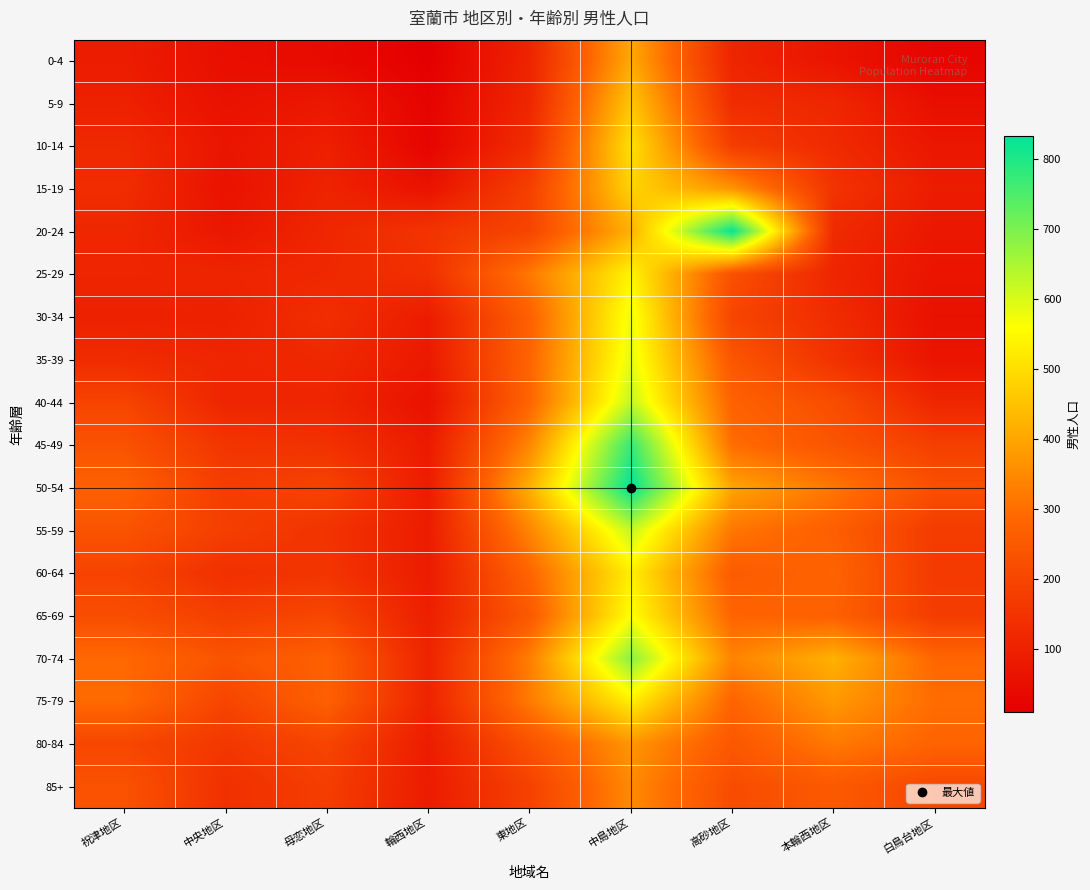

At 祝津地区, list the series in order from largest to smallest.

75-79, 70-74, 50-54, 55-59, 85+, 45-49, 65-69, 80-84, 40-44, 60-64, 15-19, 35-39, 10-14, 20-24, 25-29, 30-34, 5-9, 0-4